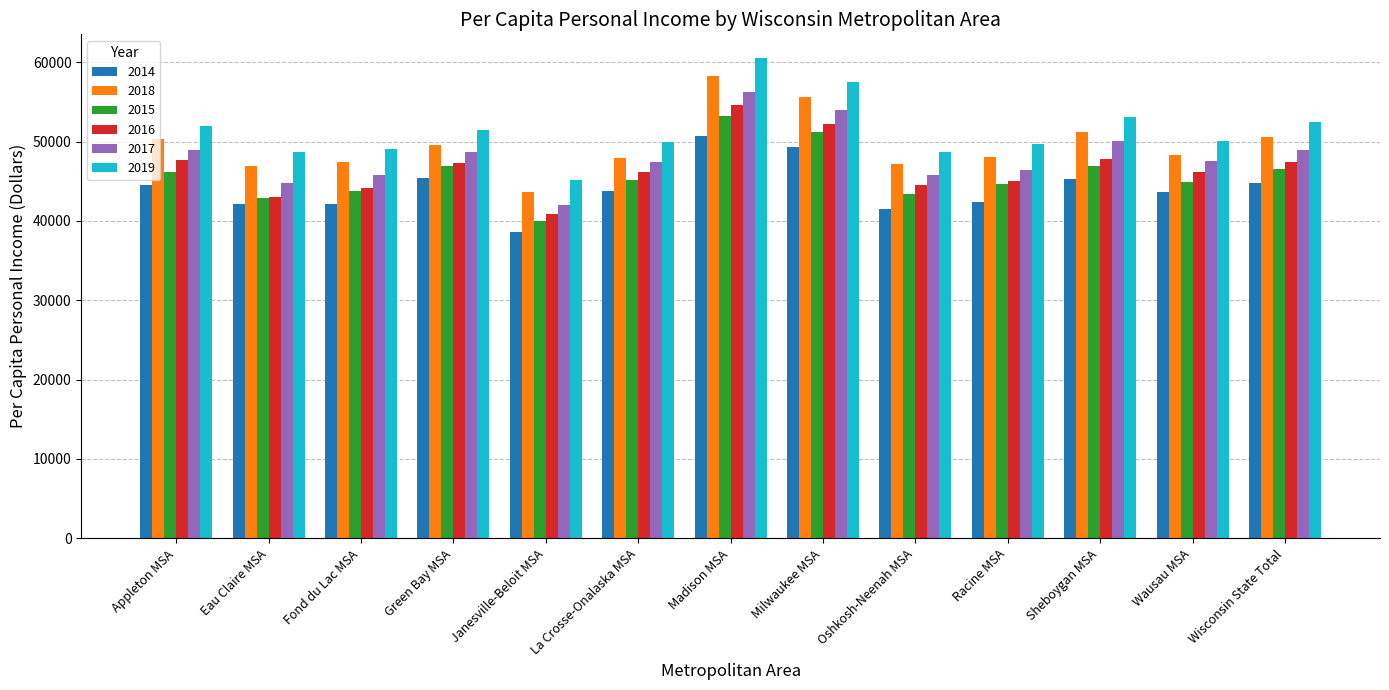

The value of 2017 at Appleton MSA is 48921.3. True or false?

True